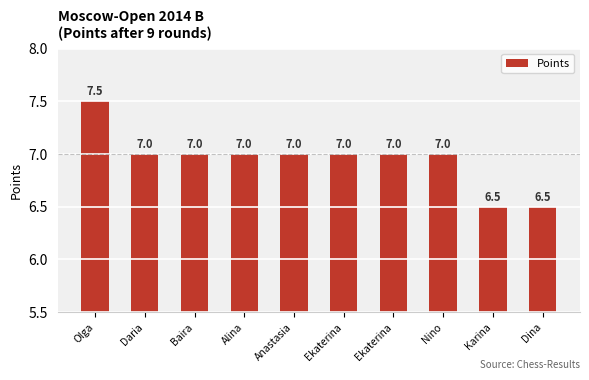

What is the label of the 8th bar from the left?

Nino